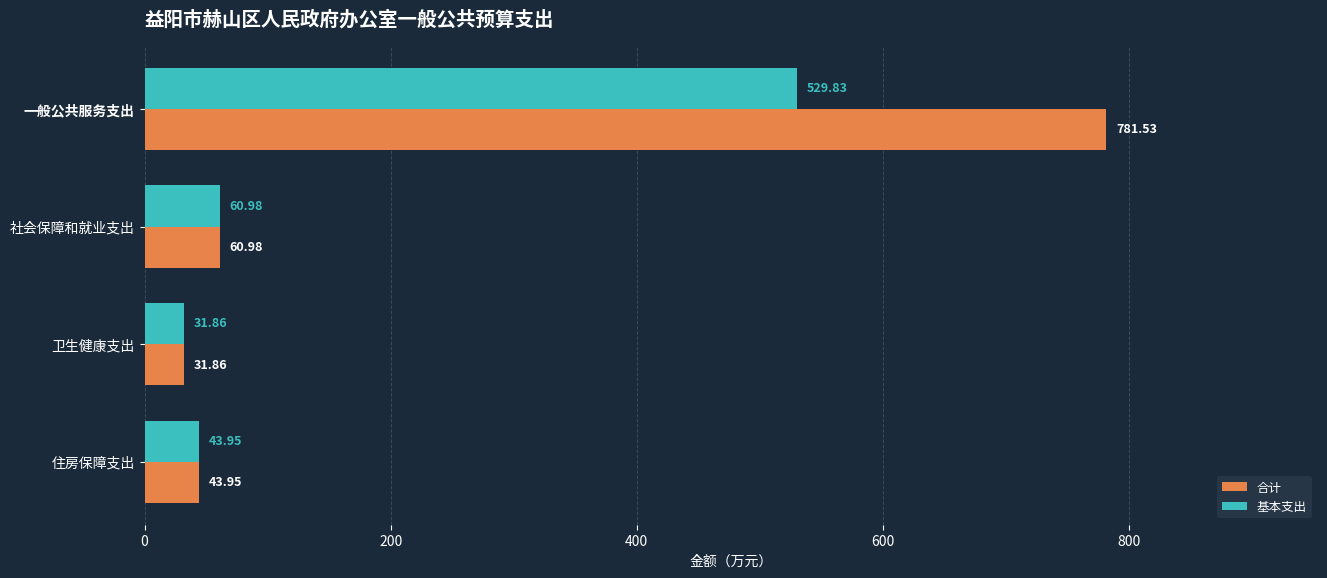

What is the greatest value displayed?

781.5